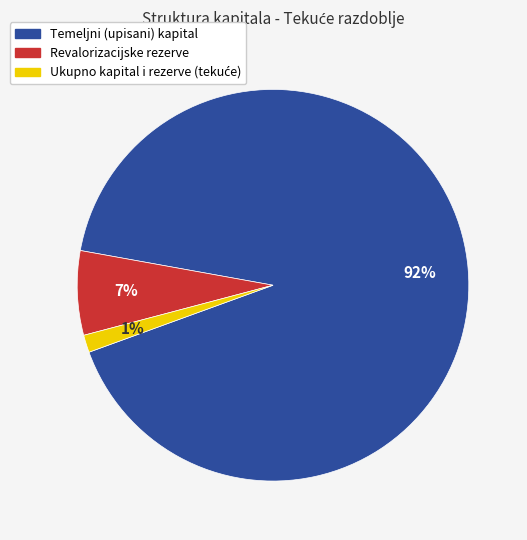

Count the number of slices in the pie.

3